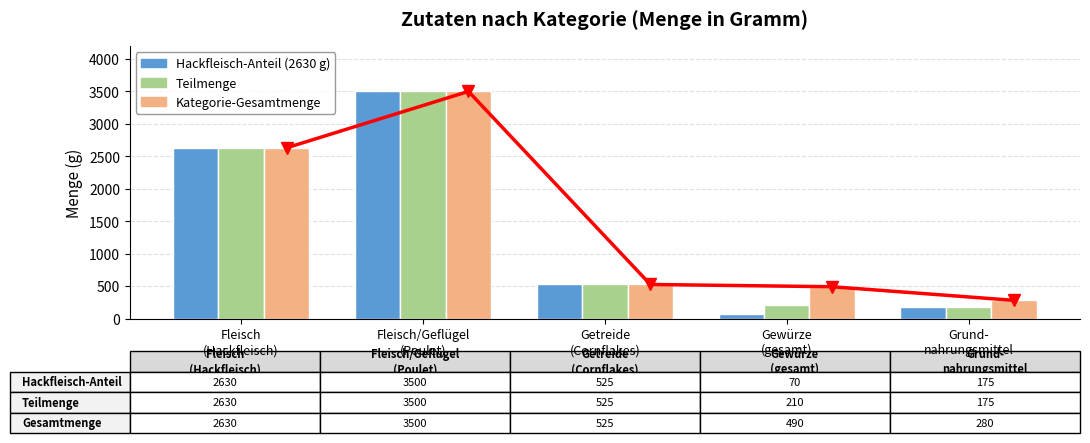

Between Getreide
(Cornflakes) and Gewürze
(gesamt), which is larger?

Getreide
(Cornflakes)